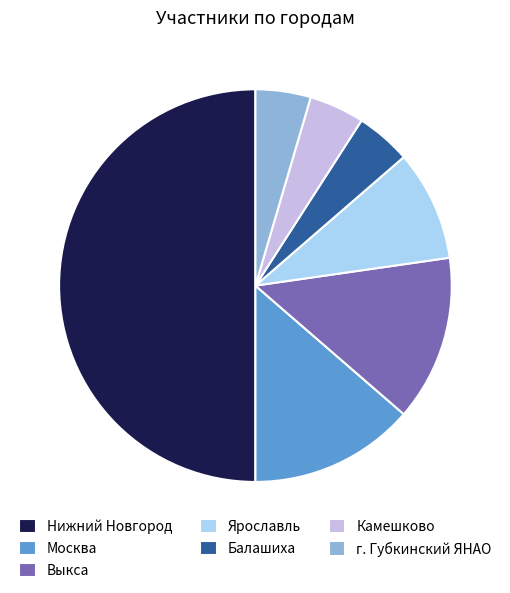

Does Ярославль account for over 50% of the chart?

No